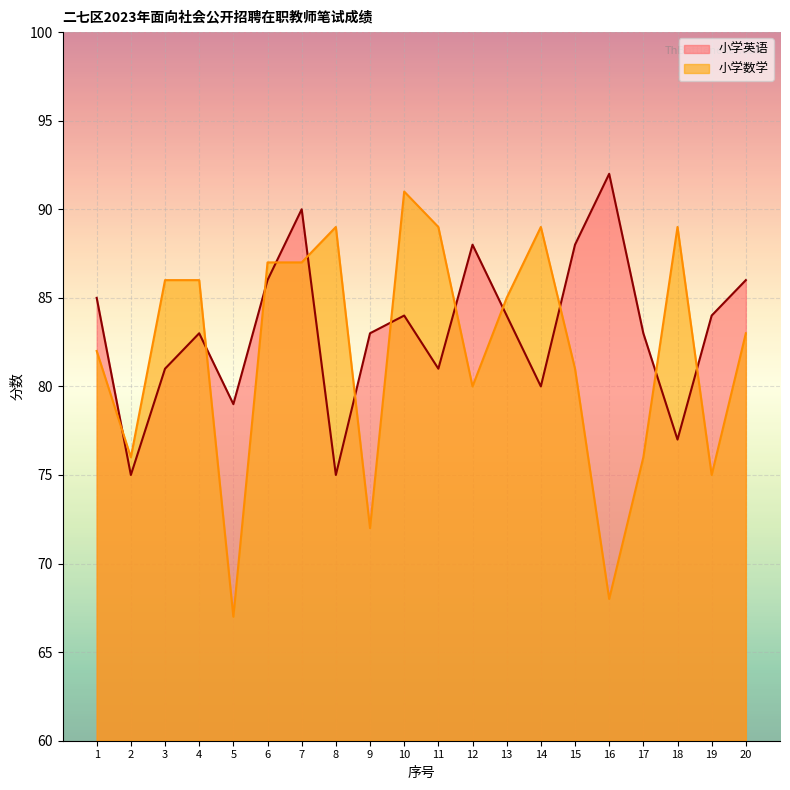

Rank the categories by 小学英语 value from lowest to highest.

2, 8, 18, 5, 14, 3, 11, 4, 9, 17, 10, 13, 19, 1, 6, 20, 12, 15, 7, 16